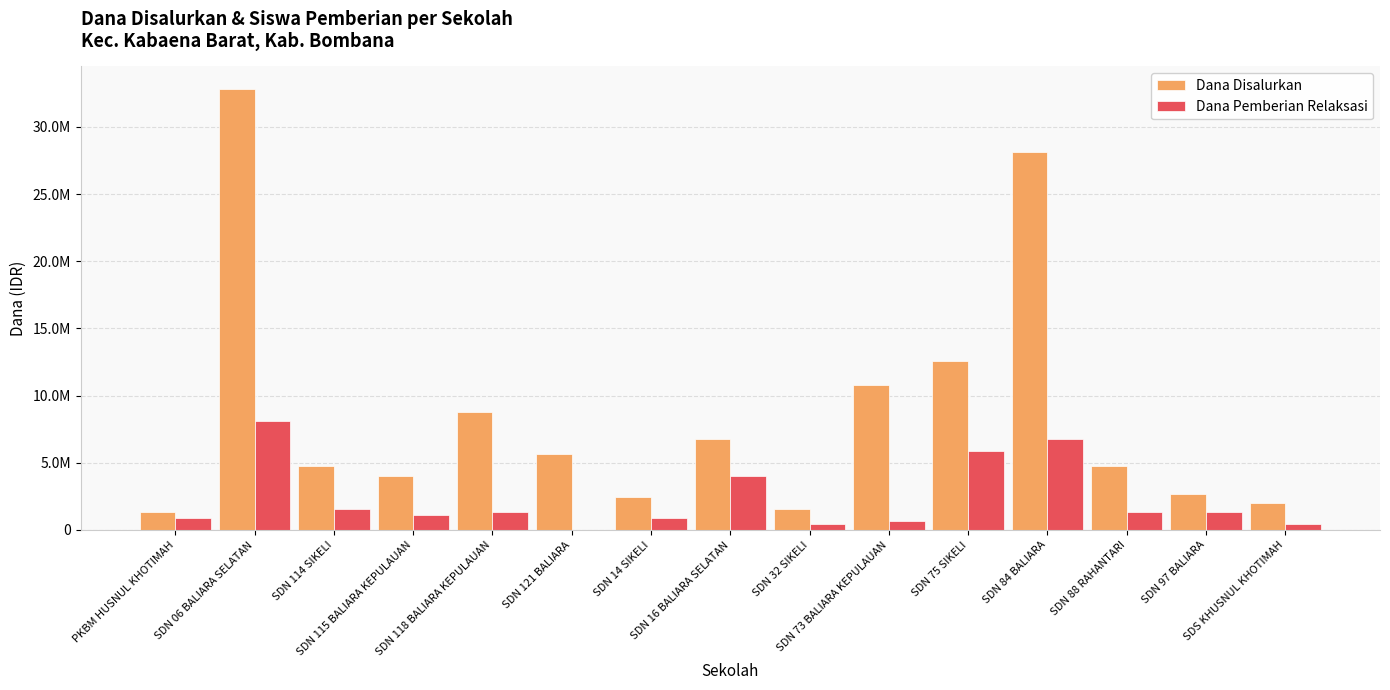

Rank the series by their average value, from highest to lowest.

Dana Disalurkan, Dana Pemberian Relaksasi